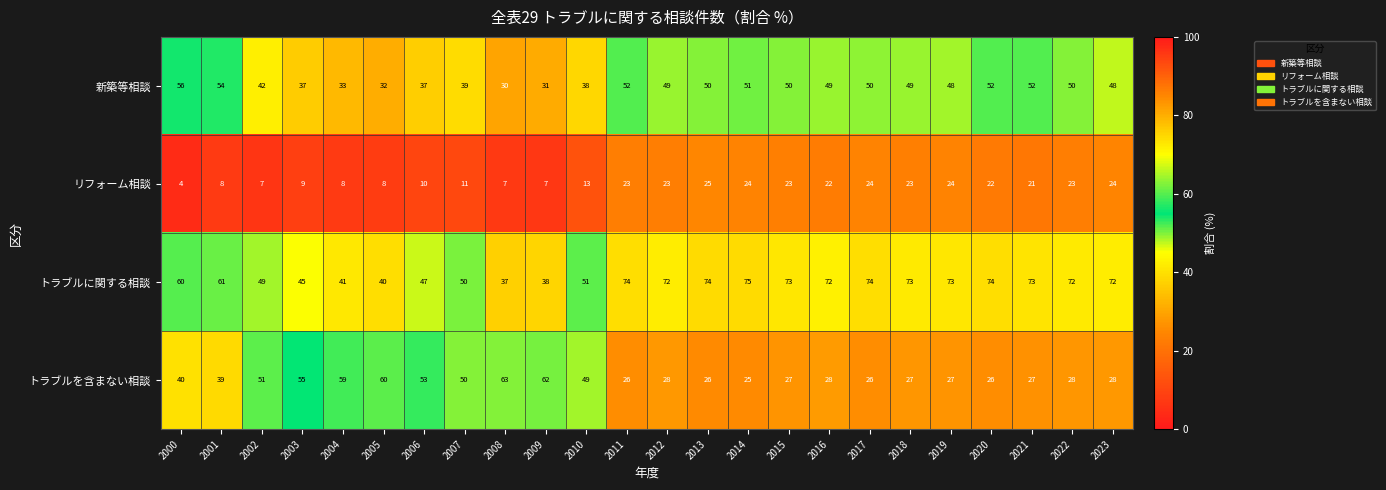

At which category does the chart reach its peak across all series?

2014